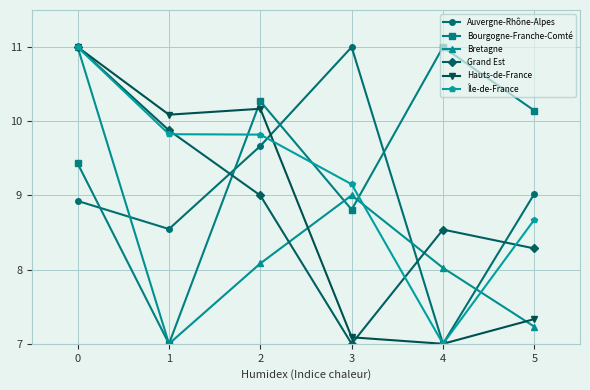

What is the sum of the Bretagne values at 0 and 1?

18.0